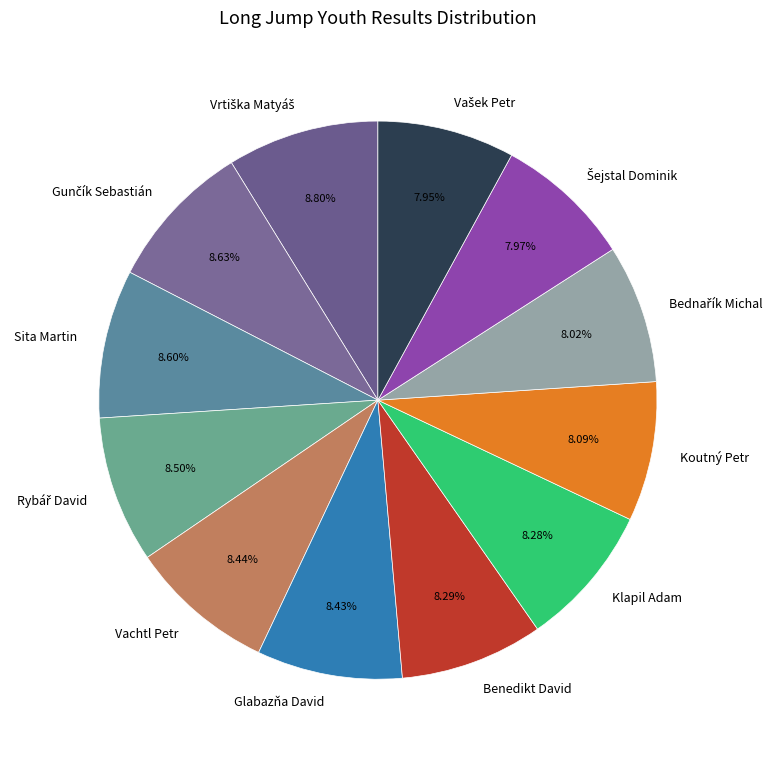

Is there a majority slice in this chart?

No